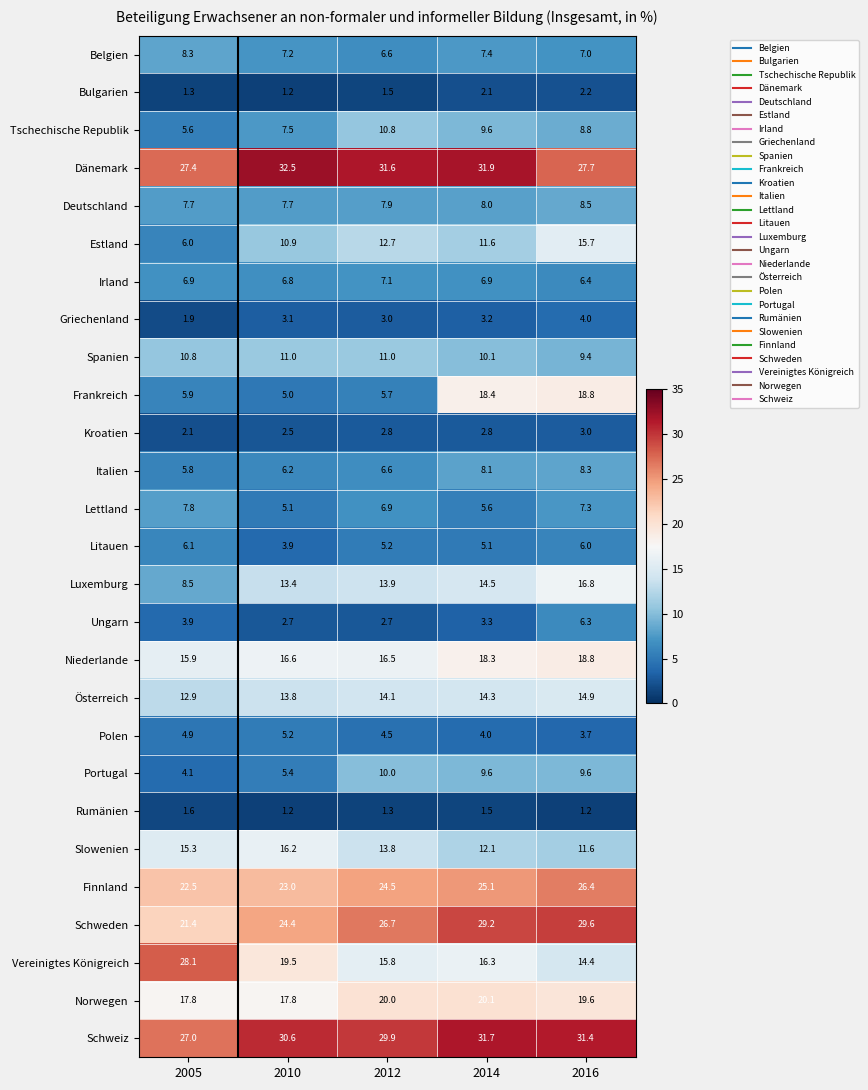

What is the greatest value displayed?

32.5